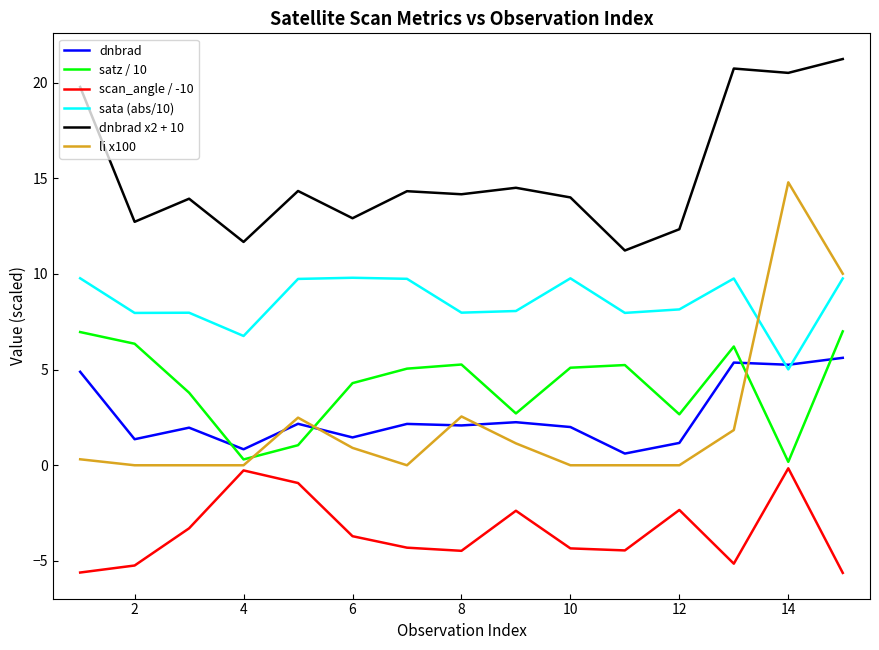

Which series has the largest total across all categories?

dnbrad x2 + 10